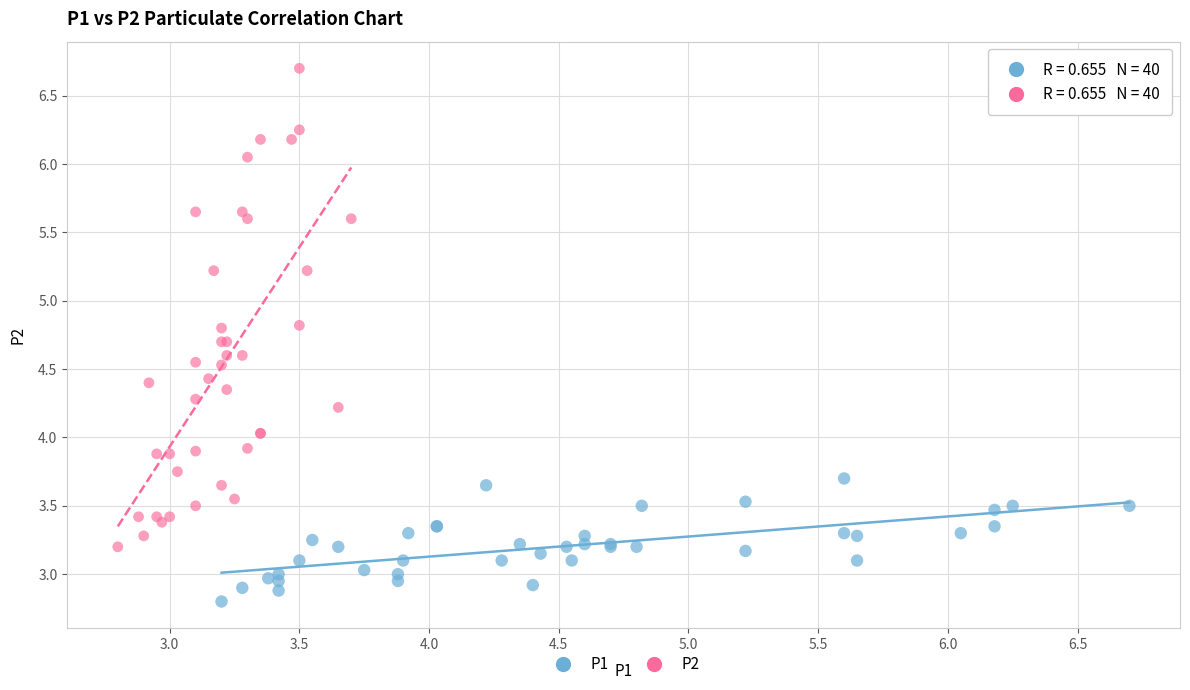

What are all the series names shown in the legend?

P1, P2